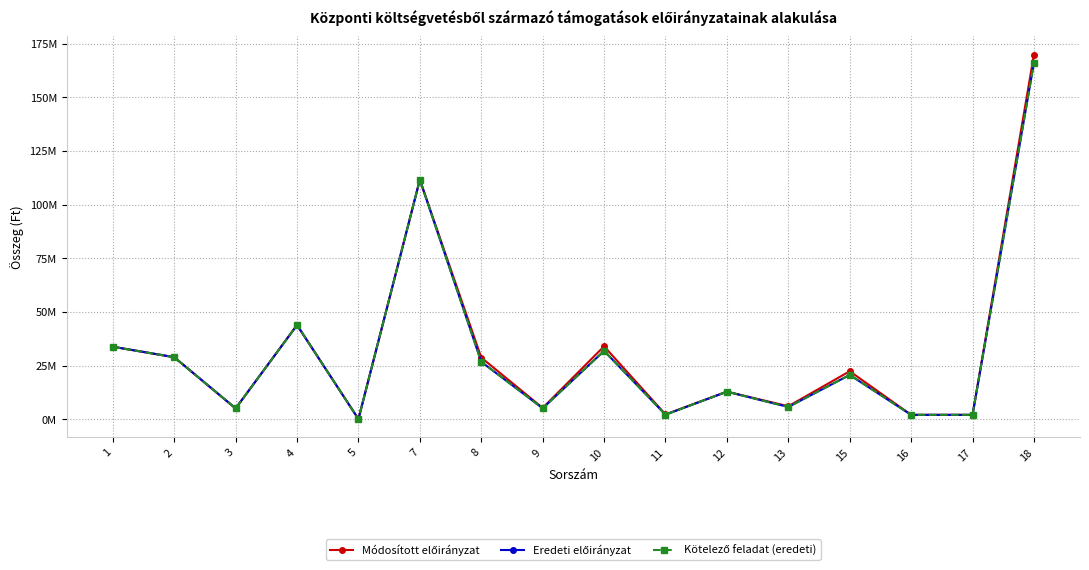

What is the difference between the maximum and second lowest values in the Kötelező feladat (eredeti) series?

164006471